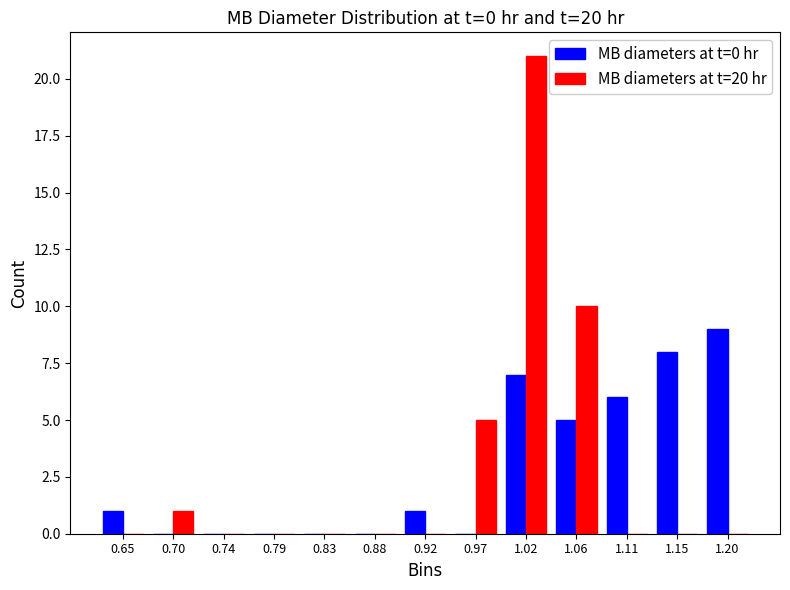

In the MB diameters at t=20 hr series, which range on the x-axis has the tallest bar?

0.995 to 1.040